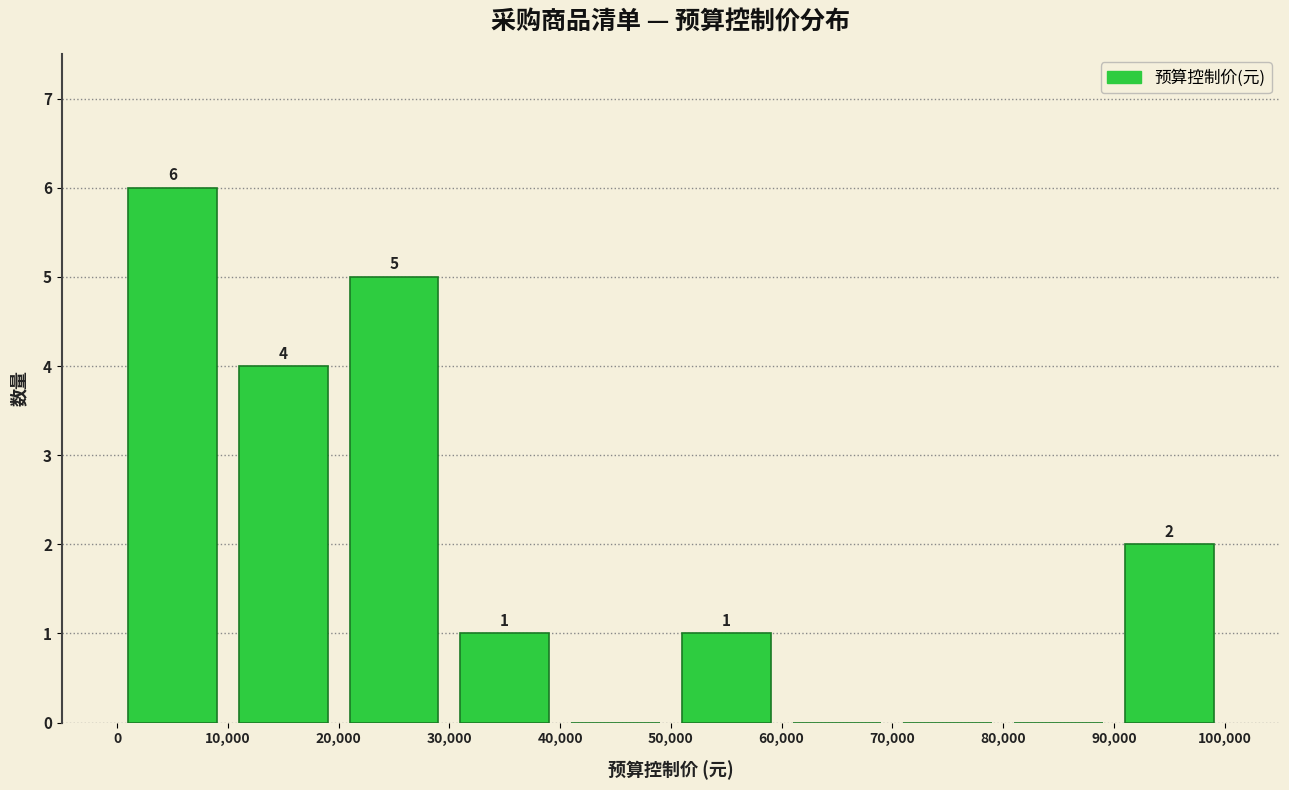

Which range on the x-axis has the tallest bar?

0 to 10,000